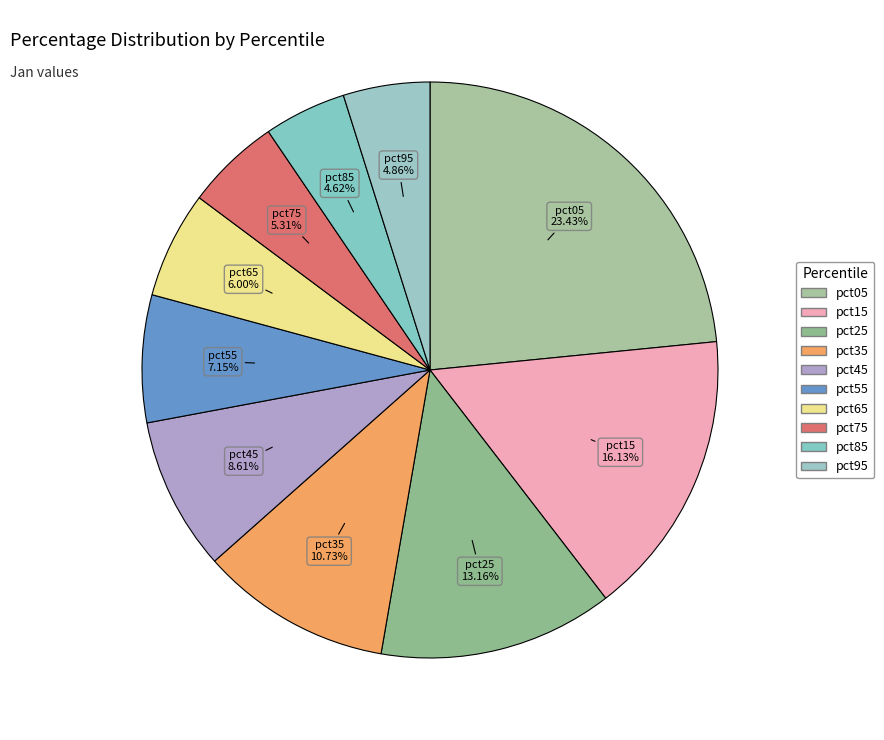

Is pct35 the majority of the pie?

No